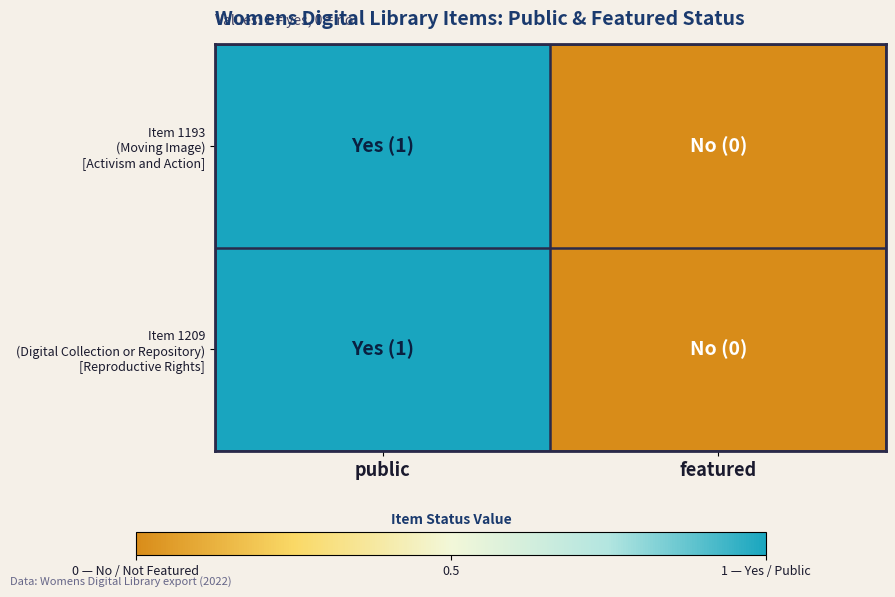

At how many categories does at least one series exceed 0?

1